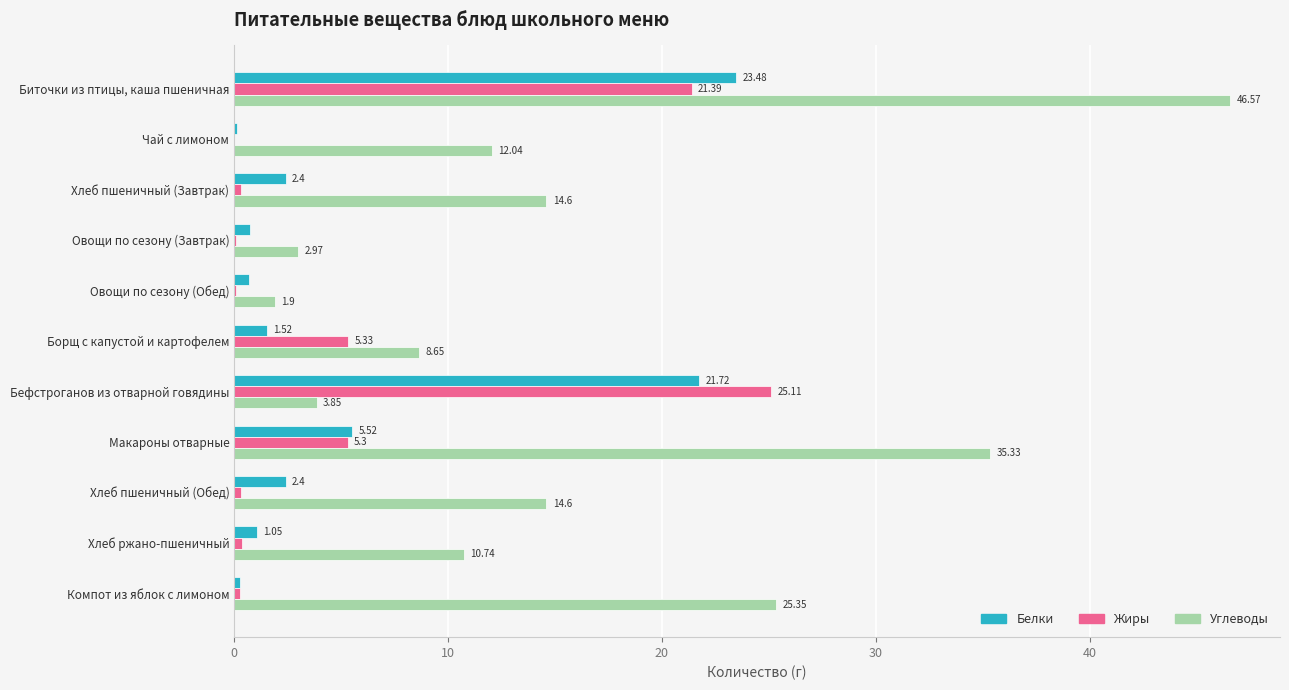

Between Овощи по сезону (Завтрак) and Хлеб пшеничный (Обед), which series saw the biggest shift?

Углеводы